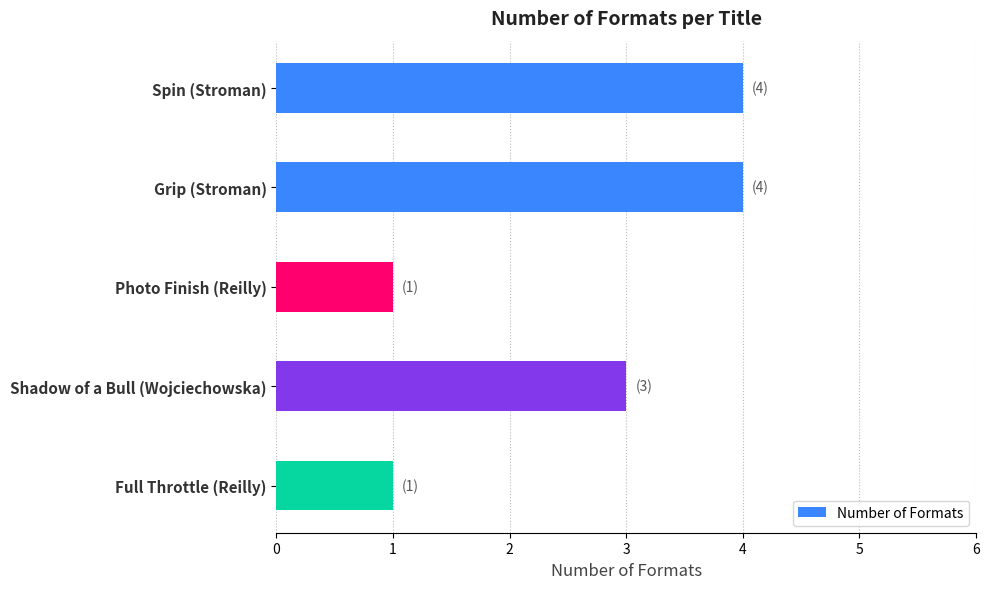

The chart shows a value of 1 at Spin (Stroman). True or false?

False